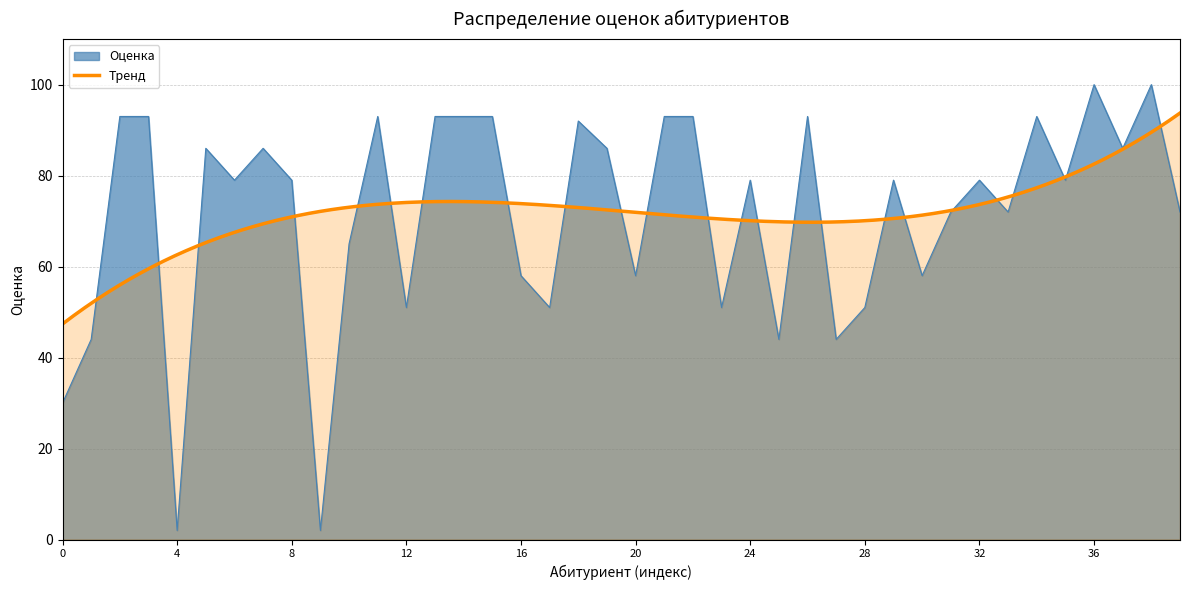

What is the maximum value for Оценка?

100